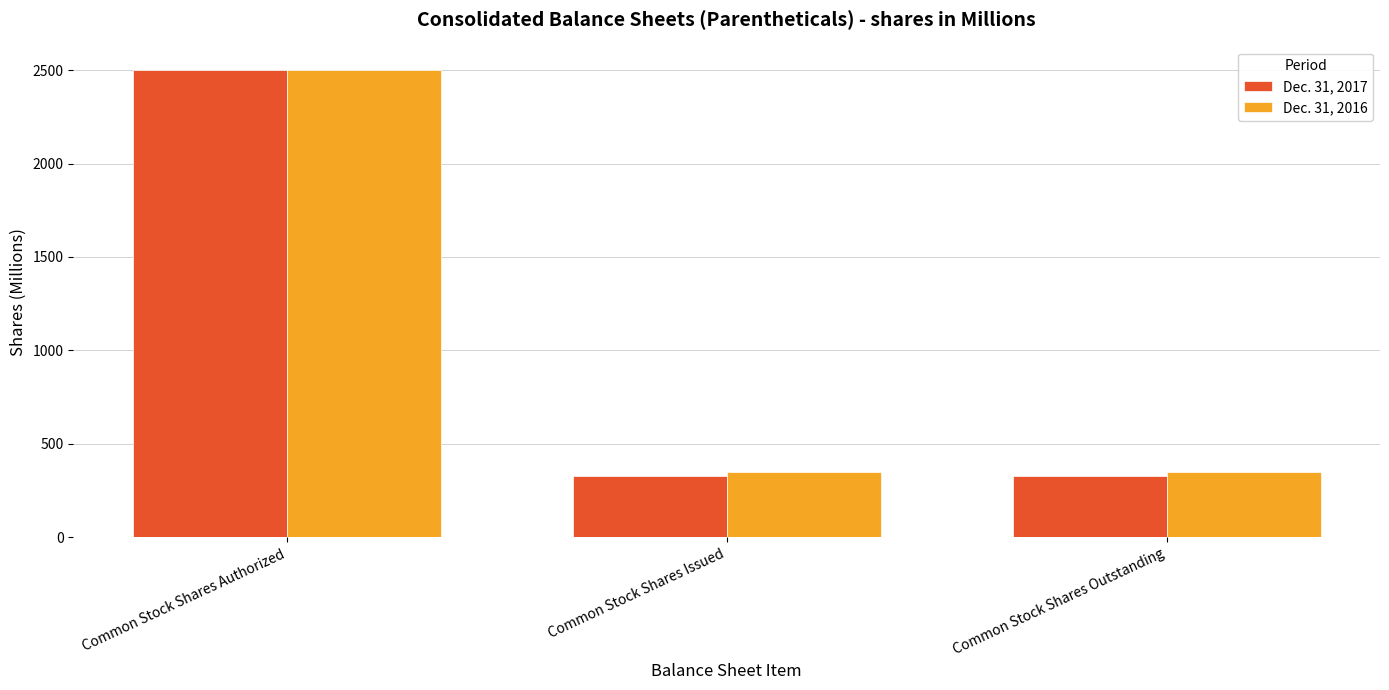

Is the value of Dec. 31, 2017 at Common Stock Shares Issued greater than the value of Dec. 31, 2016 at Common Stock Shares Issued?

No